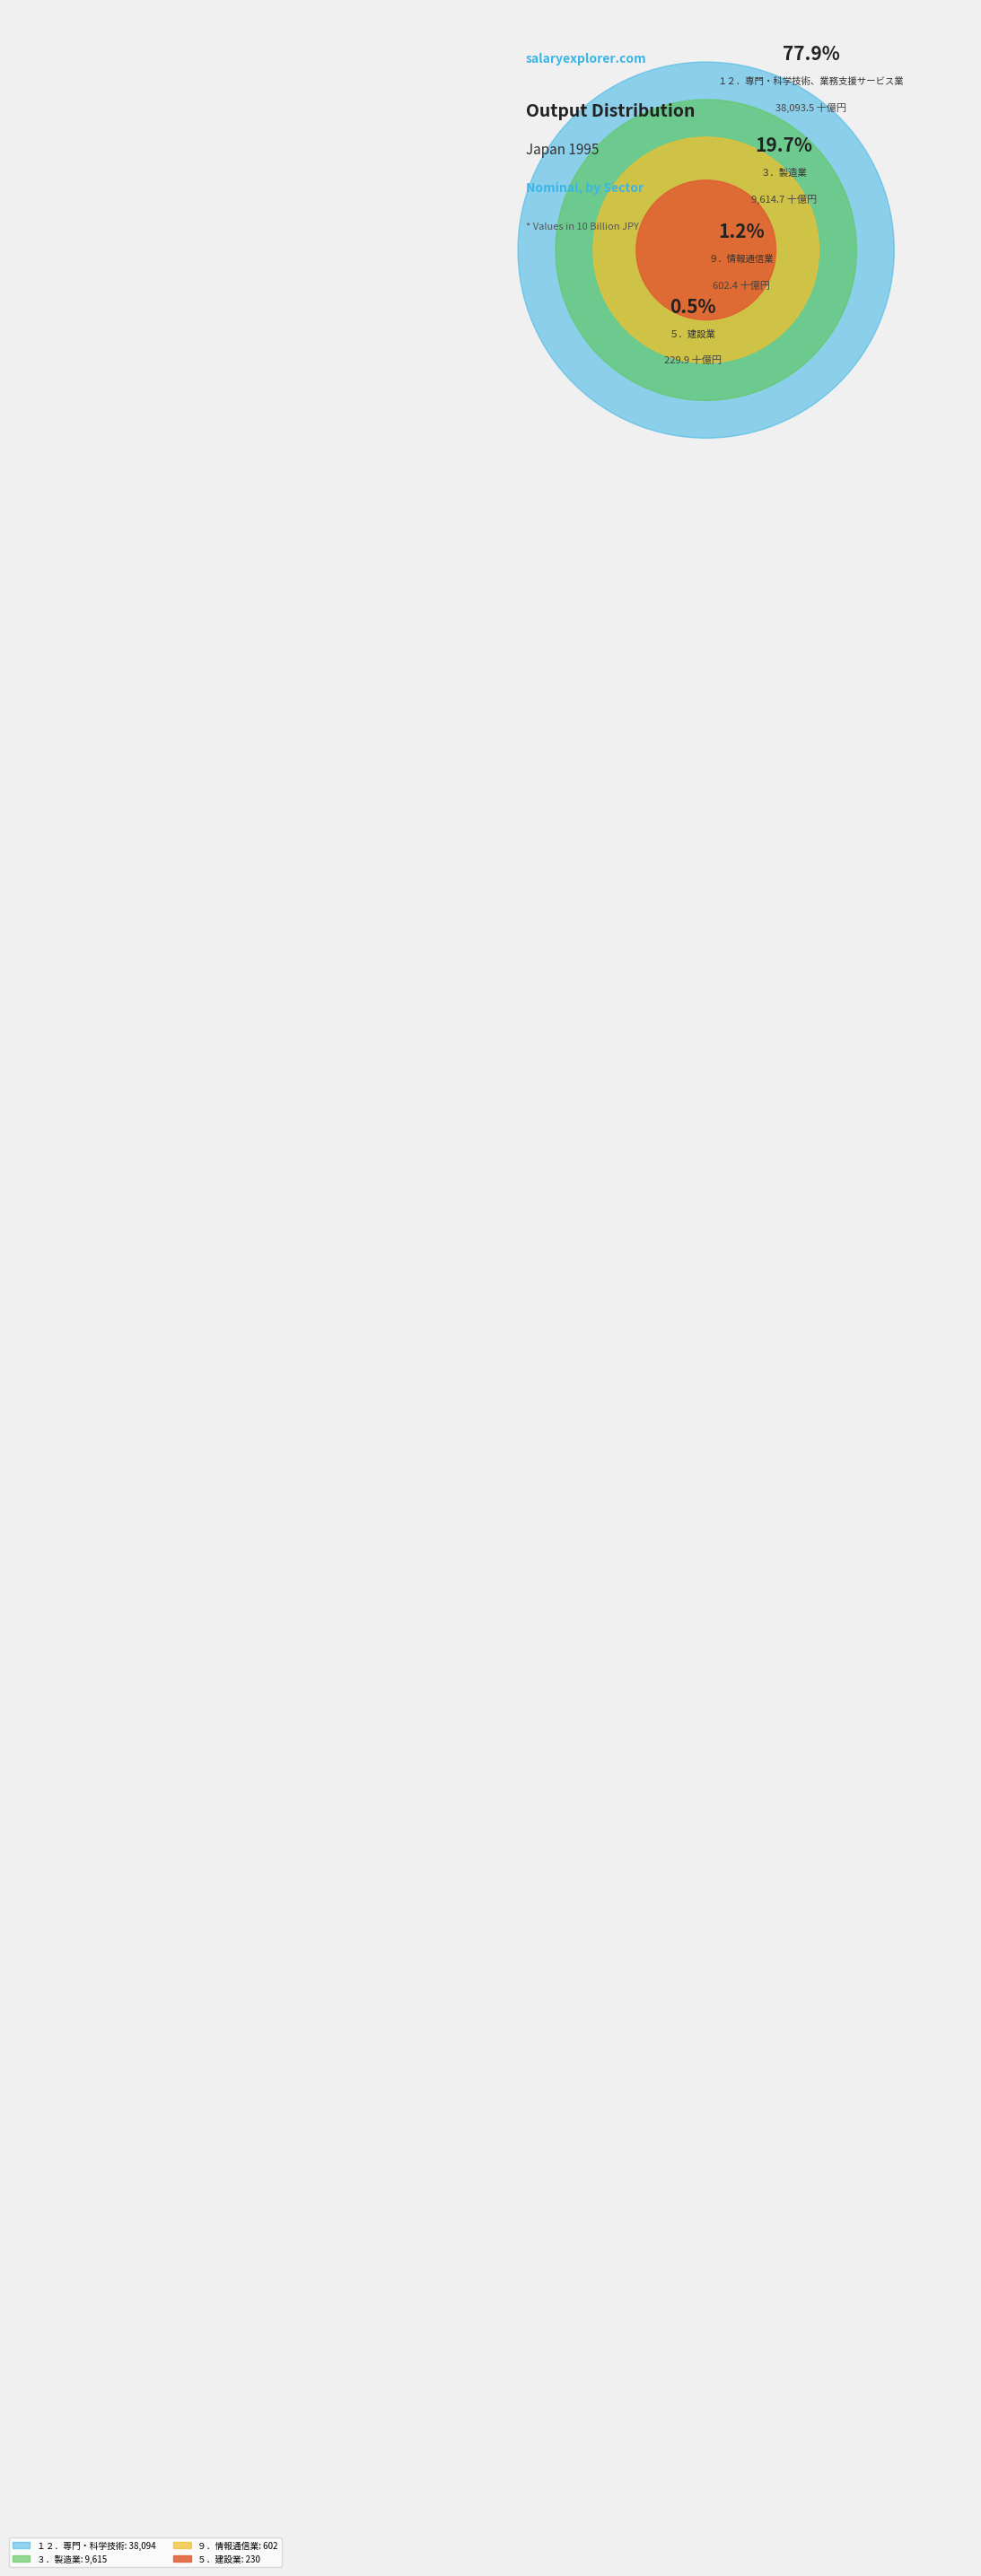

What percentage is NOT represented by ２．鉱業?

100.0%